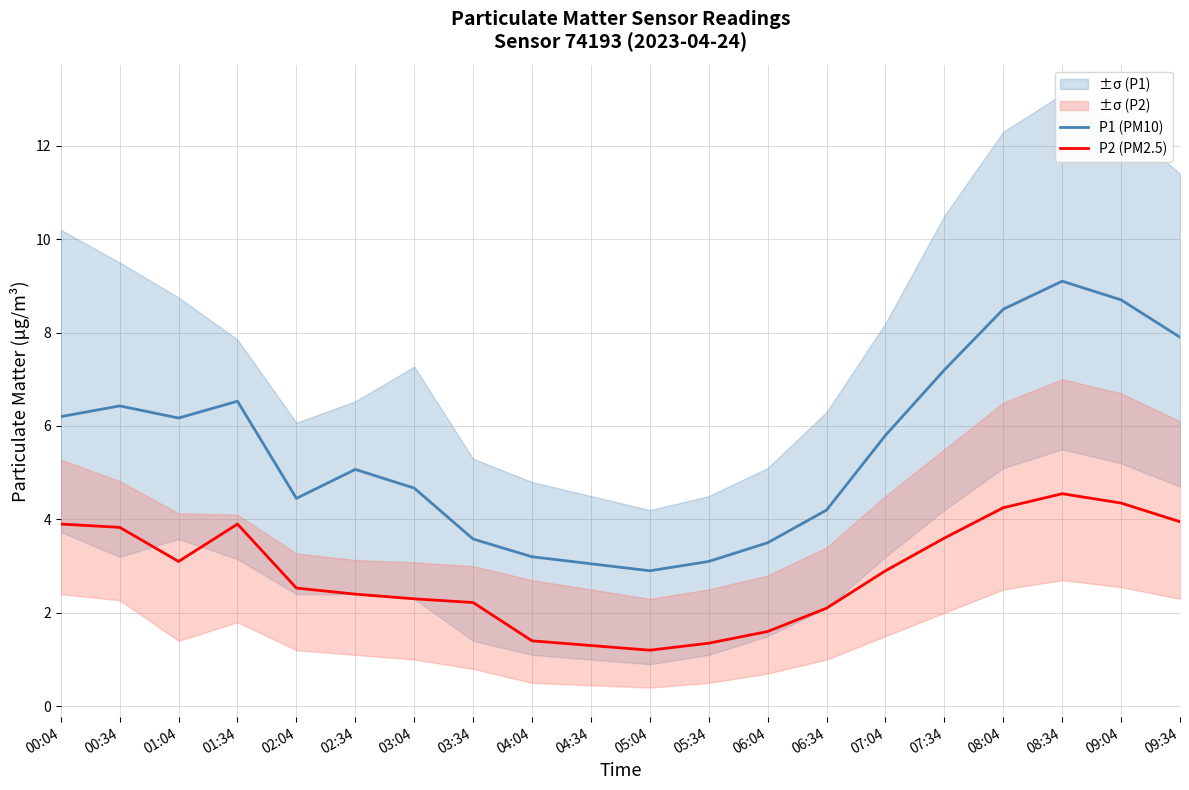

Where is P1 (PM10) nearest to the value 6?

01:04